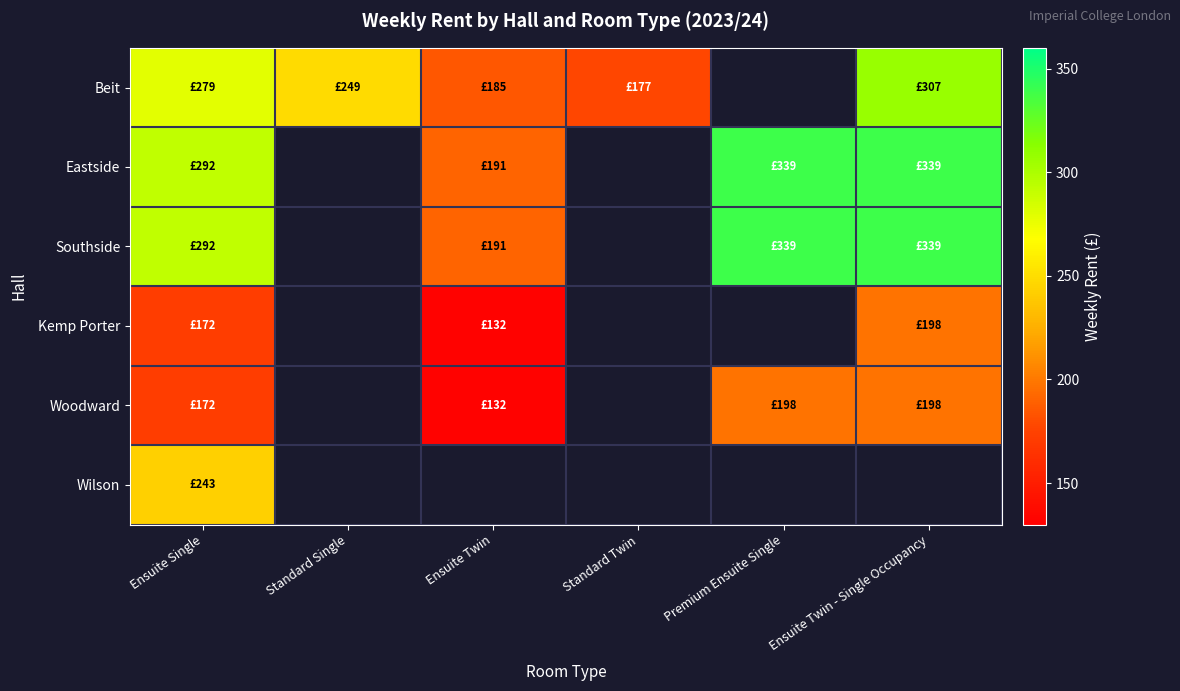

Count the number of categories in the chart.

6